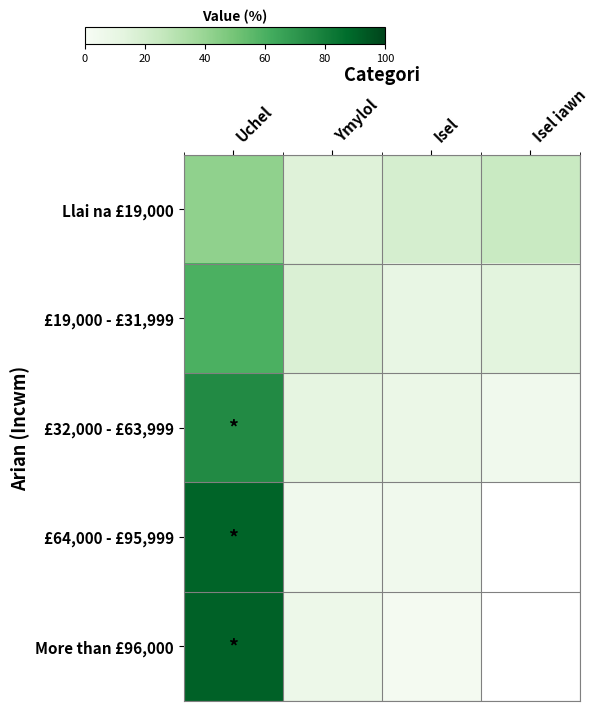

Rank the categories by Llai na £19,000 value from highest to lowest.

Uchel, Isel iawn, Isel, Ymylol